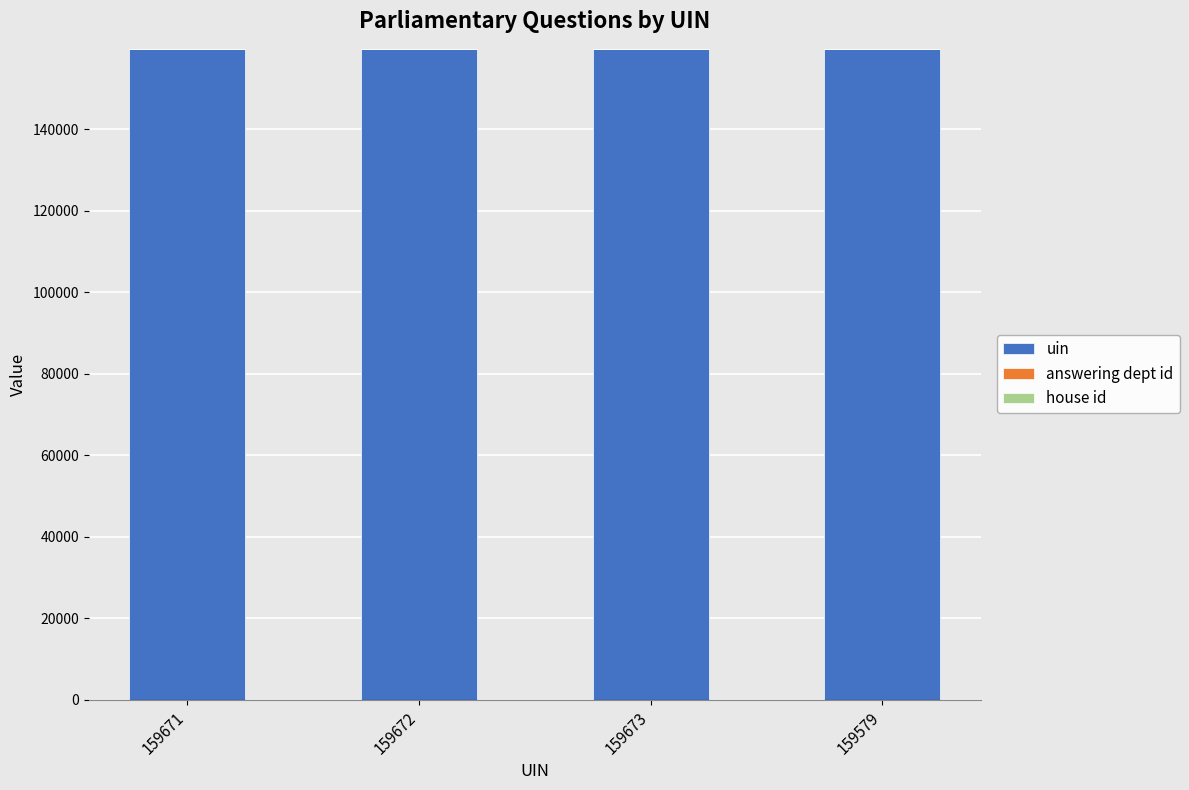

Count the number of data series in this chart.

3